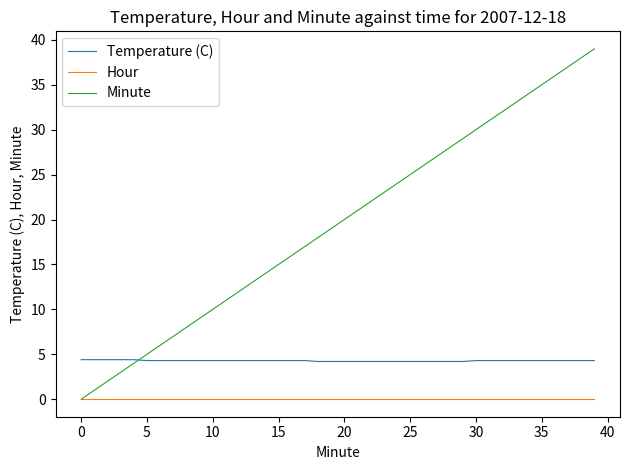

True or false: Hour and Temperature (C) cross at least once.

False